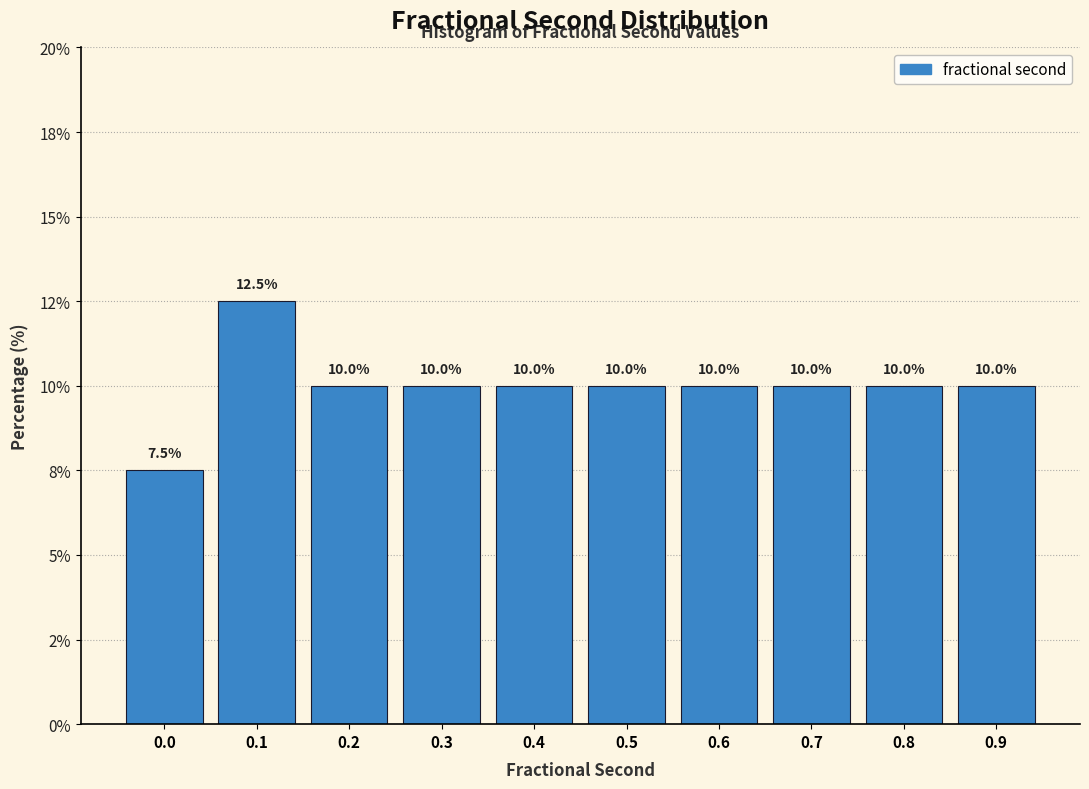

Are the bars horizontal?

No